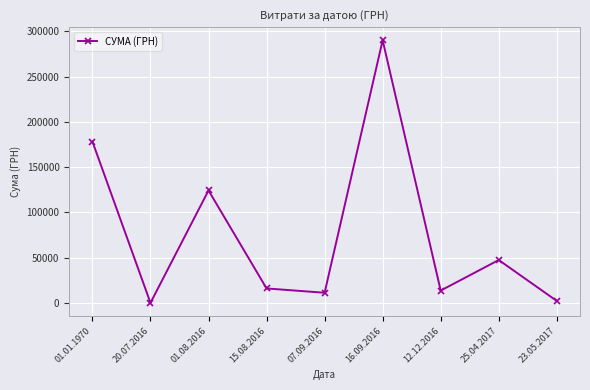

Reading right to left, transcribe all the data shown in this chart.

23.05.2017=2340.0	25.04.2017=47504.0	12.12.2016=13788.0	16.09.2016=290101.4	07.09.2016=11368.0	15.08.2016=16142.0	01.08.2016=124329.2	20.07.2016=200.0	01.01.1970=178292.3